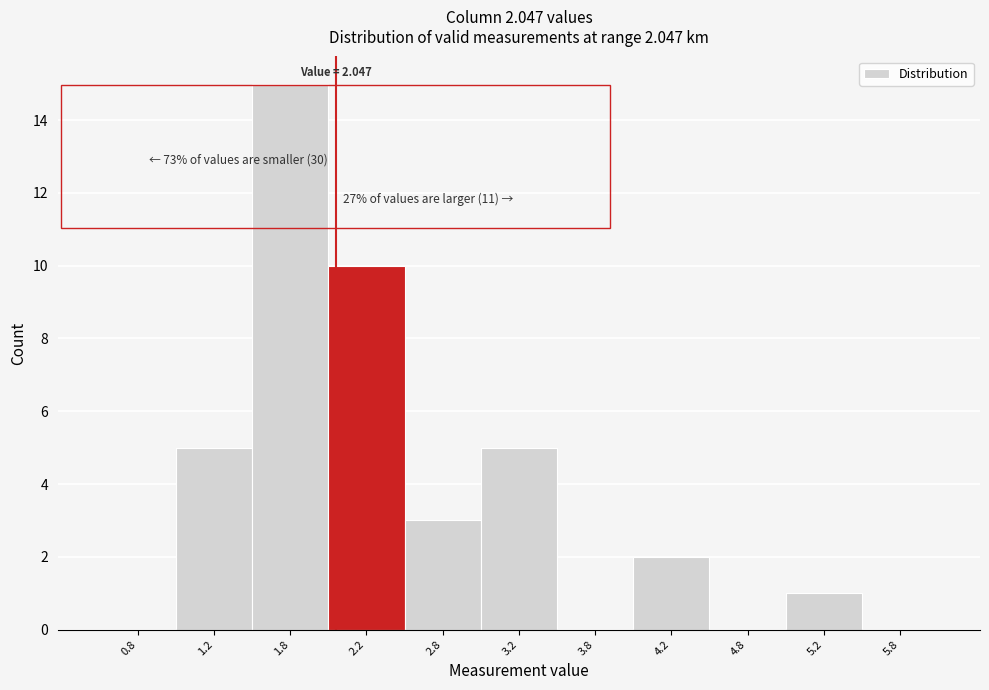

Which range on the x-axis has the tallest bar?

1.5 to 2.0